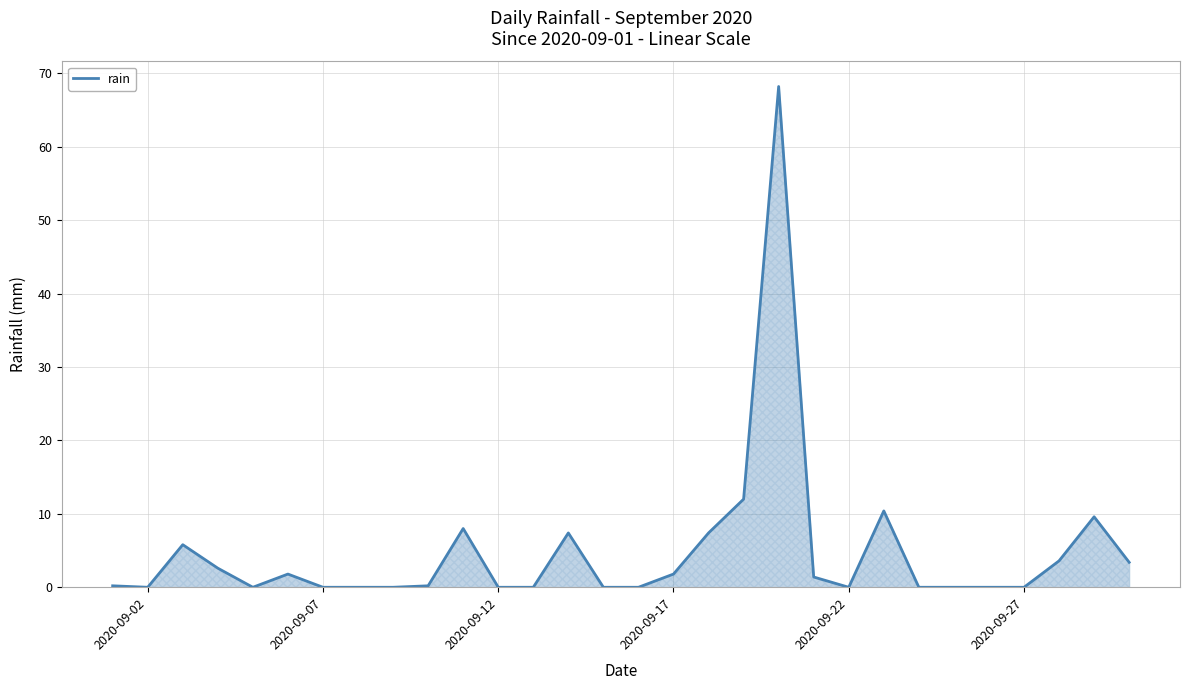

What is the greatest value displayed?

68.2